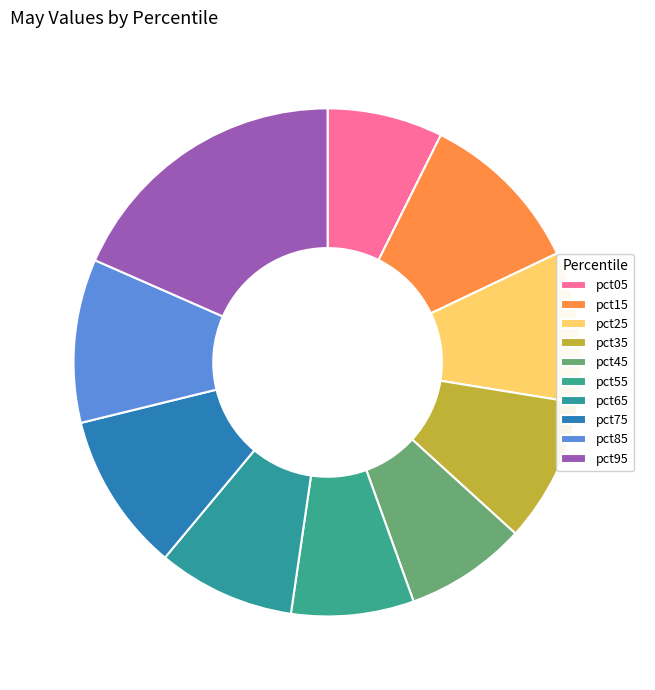

True or false: pct75 accounts for 10% of the total.

True